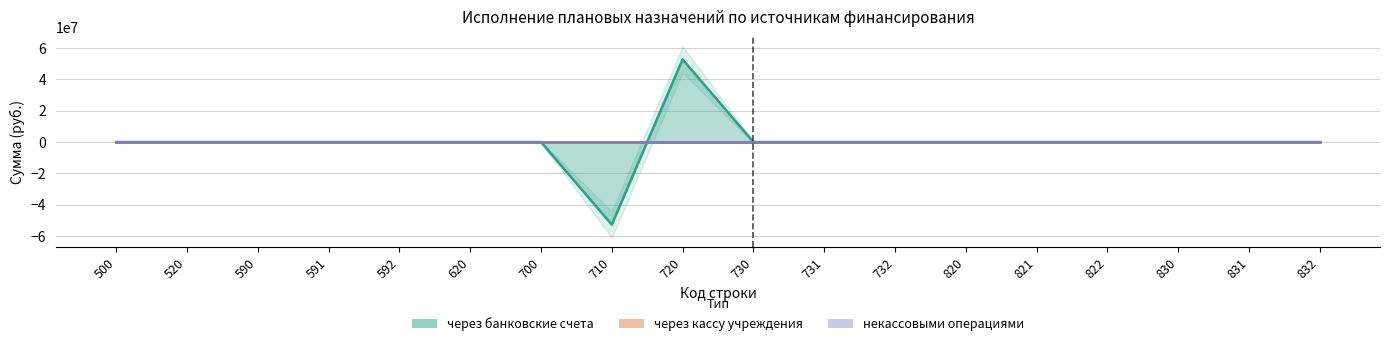

Reading right to left, list all the values displayed in this chart.

через банковские счета: 0.0	0.0	0.0	0.0	0.0	0.0	0.0	0.0	0.0	52791576.6	-52791576.6	0.0	0.0	0.0	0.0	0.0	0.0	0.0
через кассу учреждения: 0.0	0.0	0.0	0.0	0.0	0.0	0.0	0.0	0.0	0.0	0.0	0.0	0.0	0.0	0.0	0.0	0.0	0.0
некассовыми операциями: 0.0	0.0	0.0	0.0	0.0	0.0	0.0	0.0	0.0	0.0	0.0	0.0	0.0	0.0	0.0	0.0	0.0	0.0